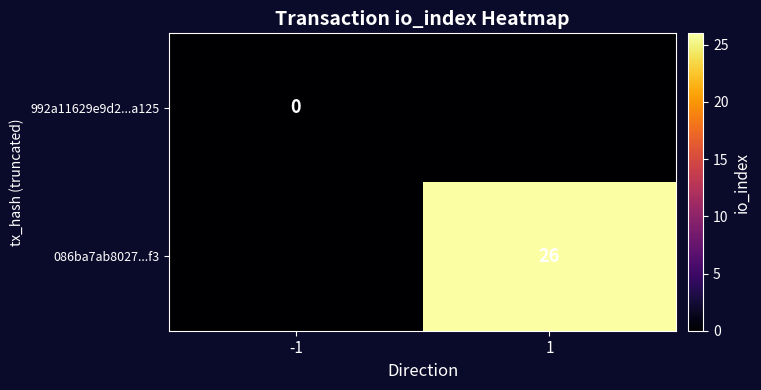

Is the value of 086ba7ab8027...f3 at 1 greater than the value of 992a11629e9d2...a125 at -1?

Yes